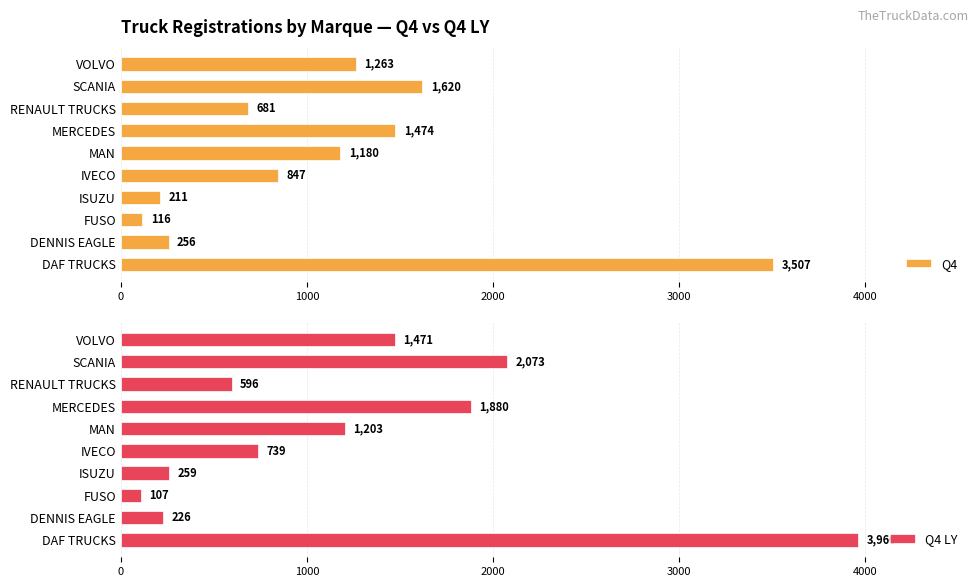

What is the average value of the Q4 series?

1116